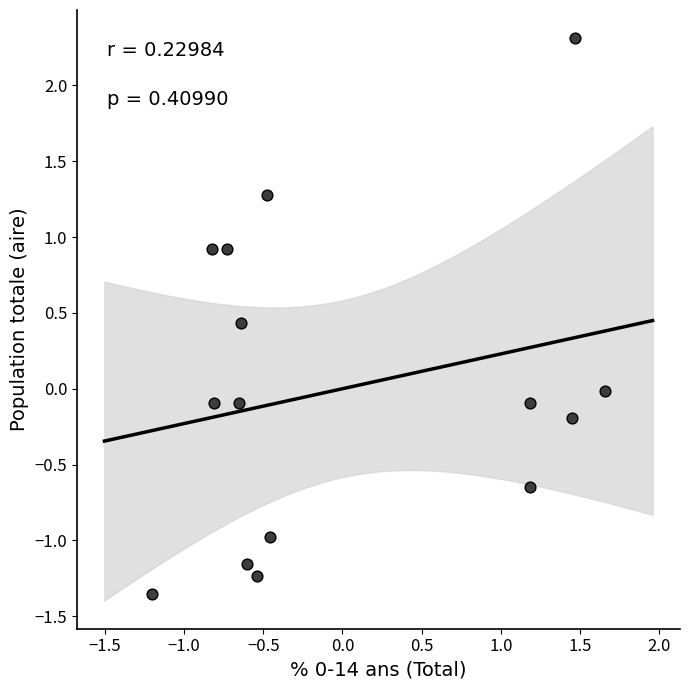

What is the range of X values (max minus min)?

2.9